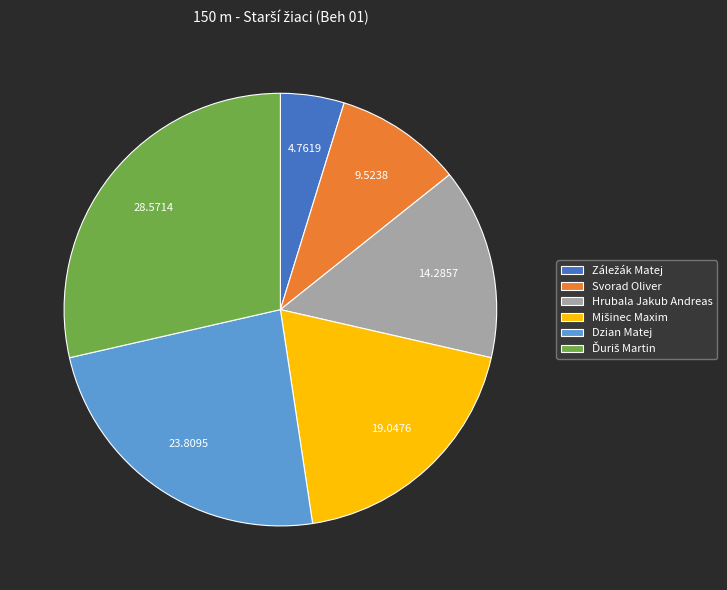

Does any single category account for the majority?

No